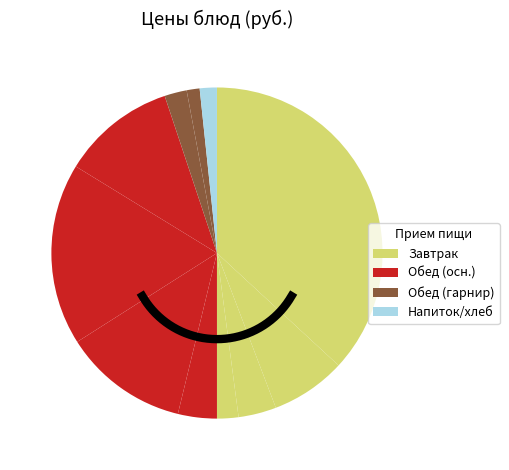

Is it true that Щи из свежей капусты is 2% of the pie?

False